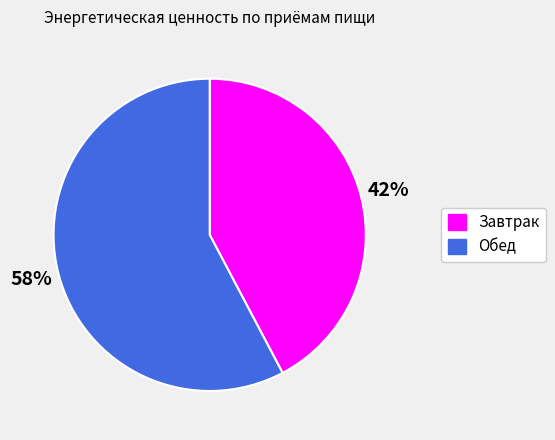

Approximately how many times larger is the value at Завтрак compared to Обед?

0.7